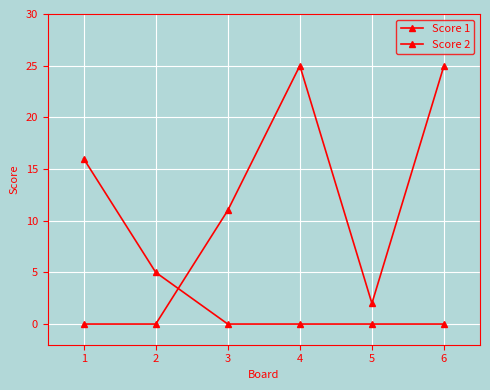

How many values in the Score 1 series are below 11?

3